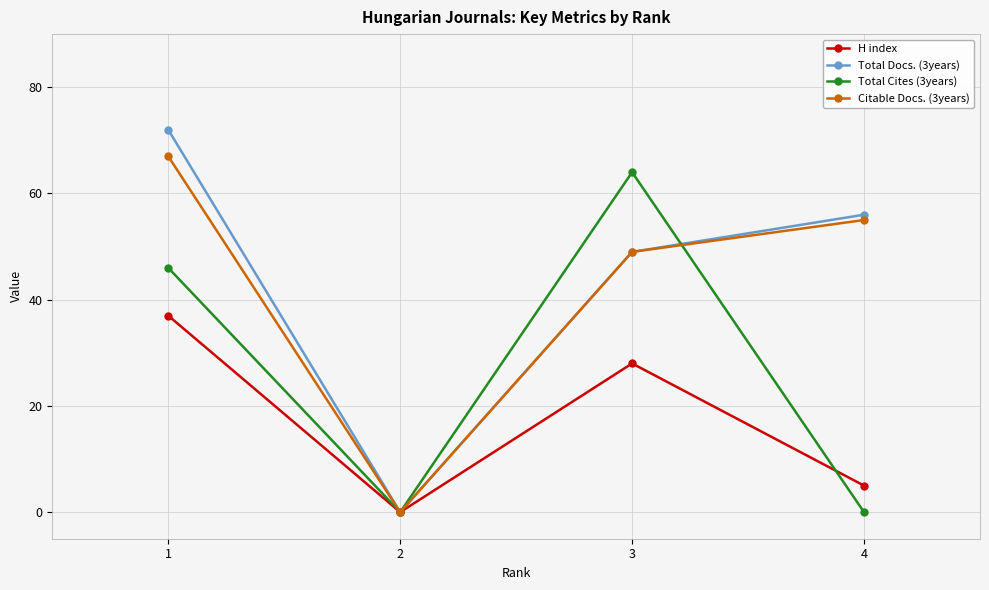

What is the approximate value of H index at 4?

5